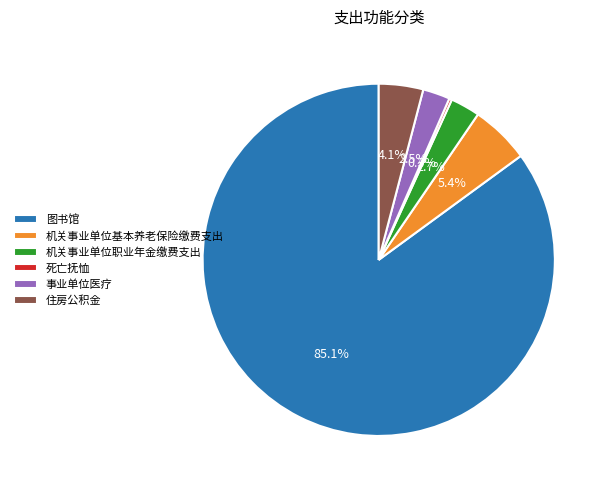

Which has a higher value, 住房公积金 or 图书馆?

图书馆